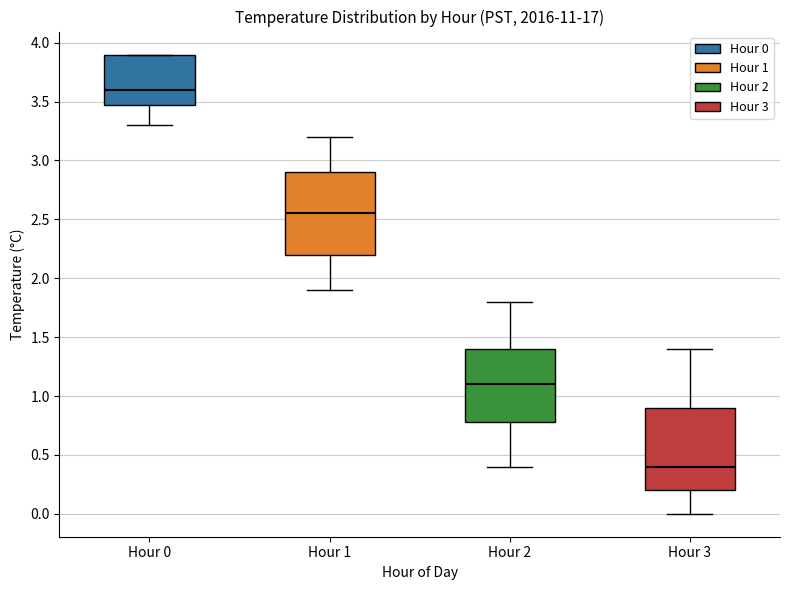

Where does the upper whisker of the box for Hour 1 end on the y-axis? The values are not printed on the chart, so give them approximately, as read against the axis.

3.20